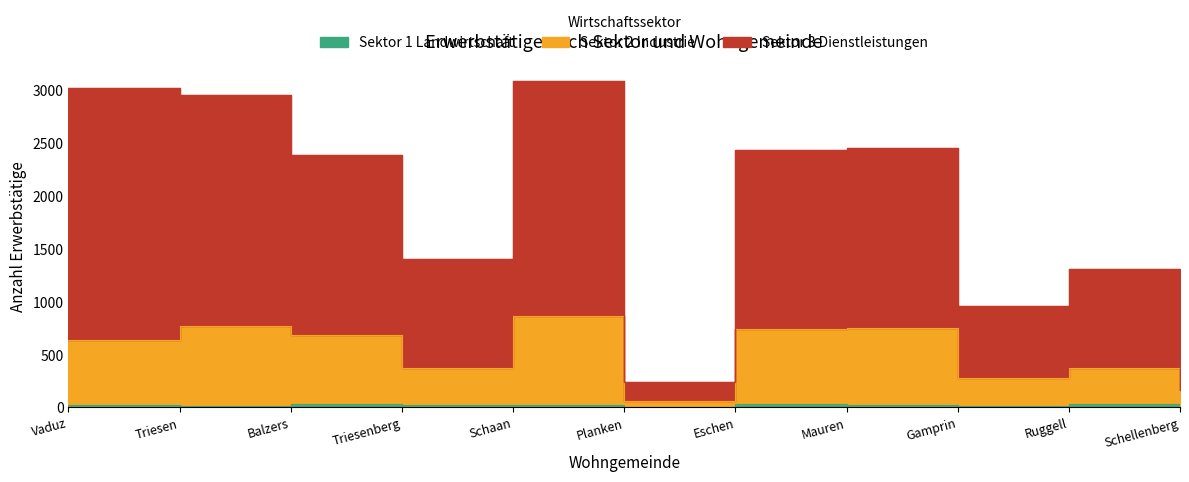

Between Triesen and Gamprin, which series saw the biggest shift?

Sektor 3 Dienstleistungen